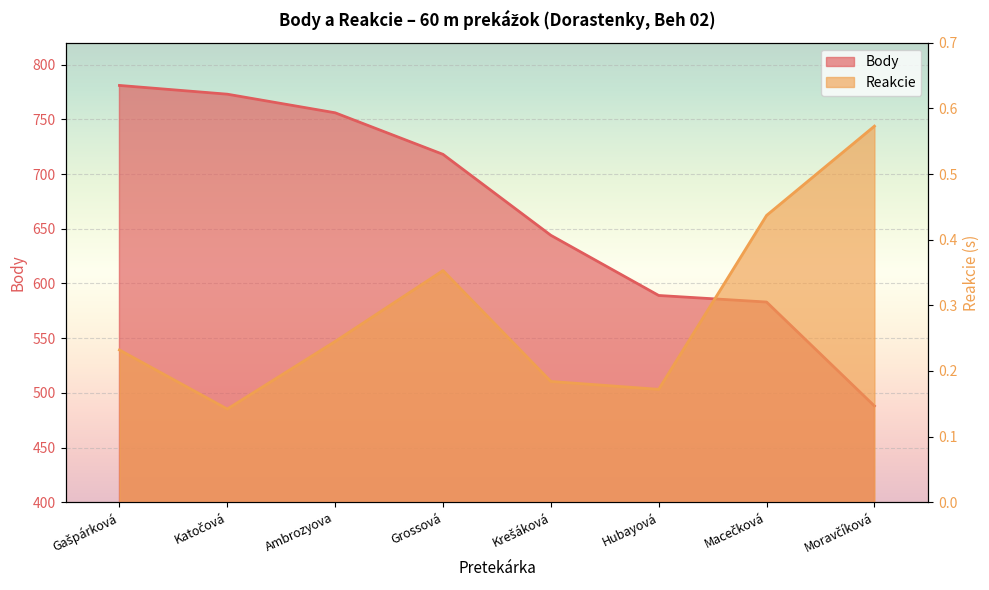

Is it true that Body equals 718.0 at Grossová?

True